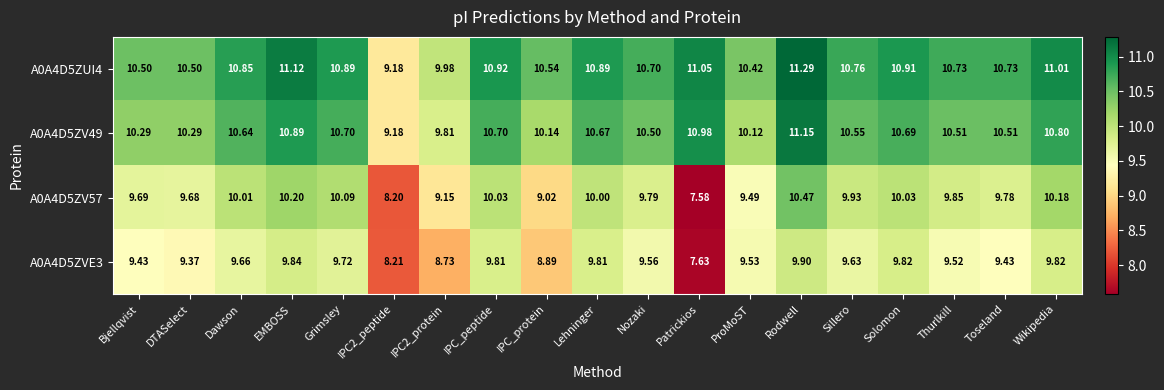

Is the value of A0A4D5ZUI4 at Sillero greater than the value of A0A4D5ZV49 at IPC2_protein?

Yes